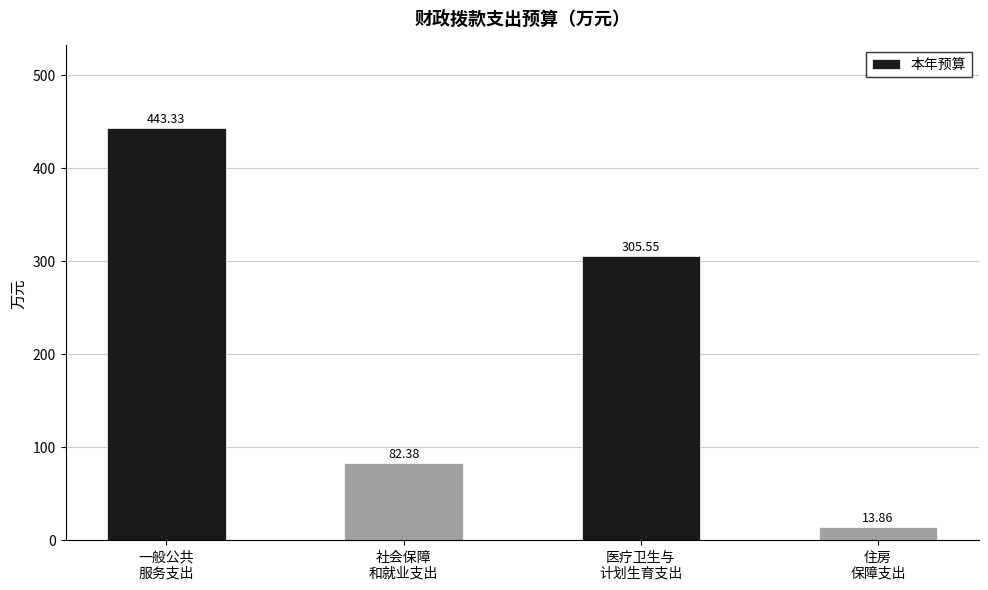

What is the sum of all values?

845.1